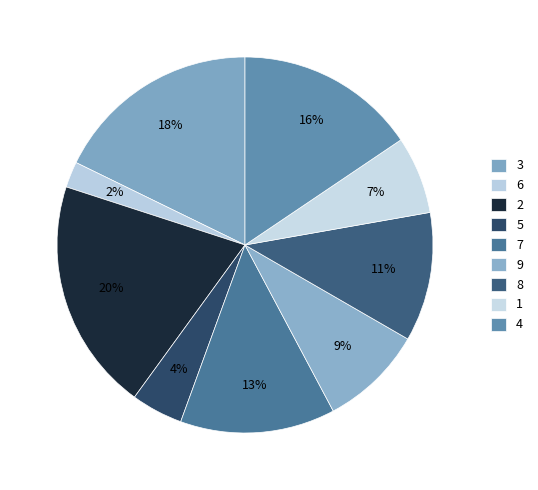

To the nearest percent, what is the combined percentage of 7 and 5?

18%